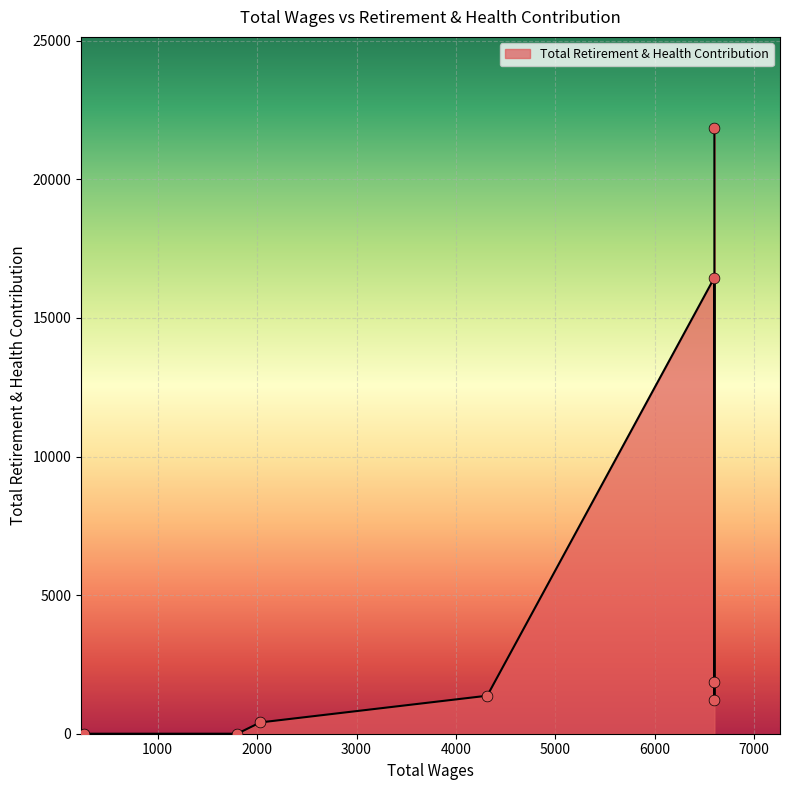

Approximately how many times larger is the value at 6600.0 compared to 6600.0?

0.8